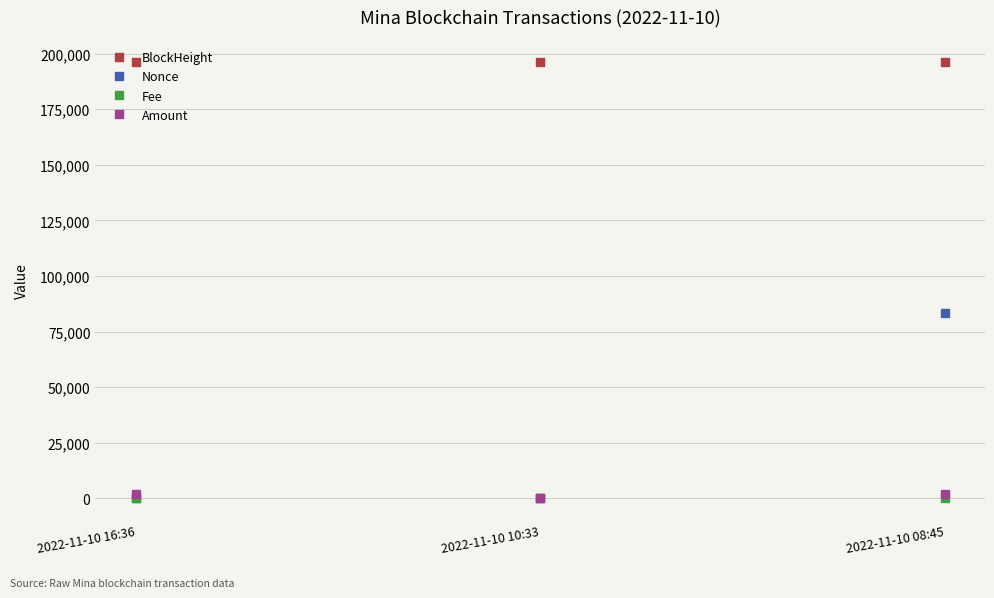

What is the sum of all Nonce values?

83547.0